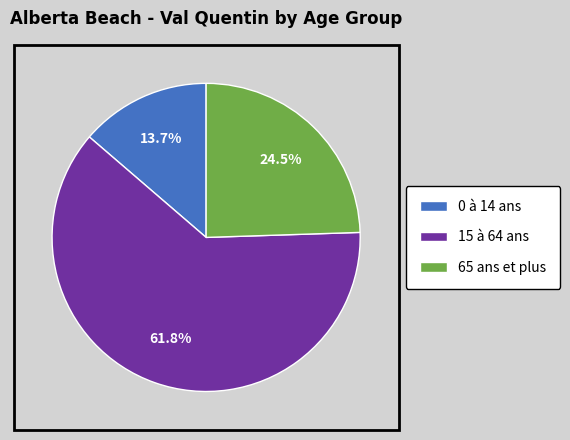

The 0 à 14 ans slice represents 14% of the pie. True or false?

True